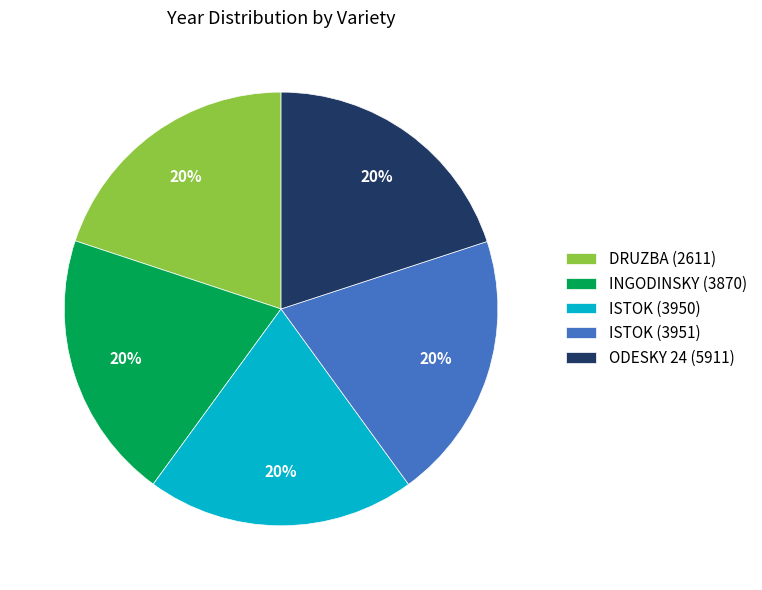

The ISTOK (3951) slice represents 7% of the pie. True or false?

False